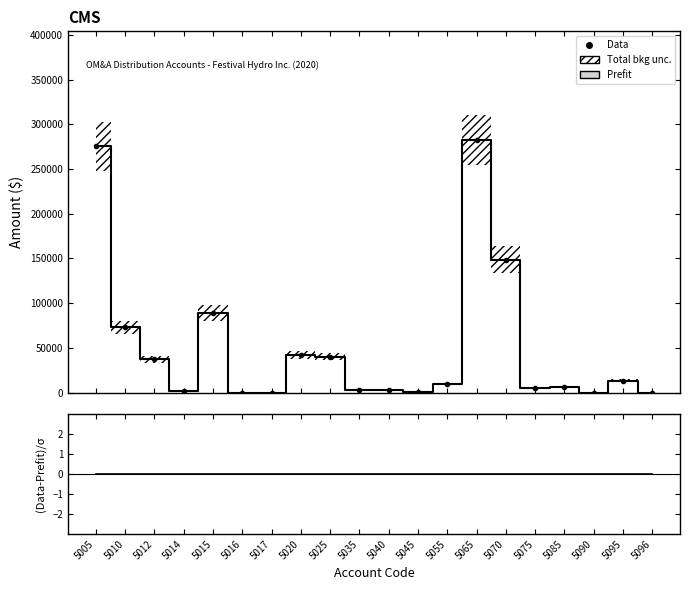

True or false: Prefit has a value of 0.0 at 5096.

True